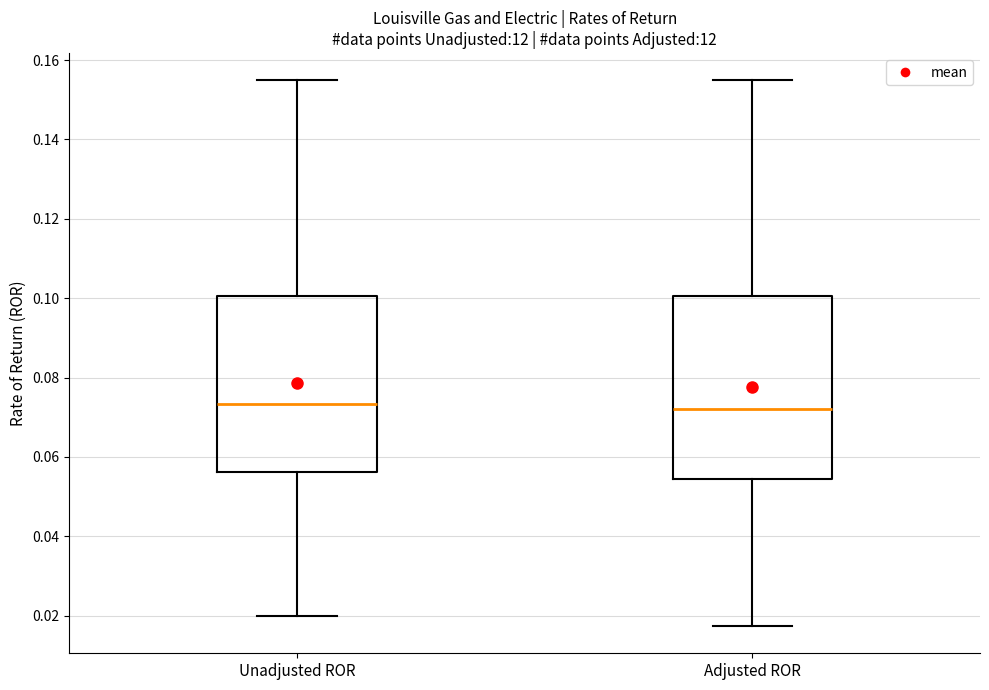

Reading left to right, transcribe this box plot: for each box, give where its median line is, the range the box spans, and where its two whiskers end, as read against the y-axis. The values are not printed on the chart, so give them approximately, as read against the axis.

Unadjusted ROR: median 0.074, box 0.056 to 0.100, whiskers 0.020 to 0.154
Adjusted ROR: median 0.072, box 0.054 to 0.100, whiskers 0.018 to 0.154